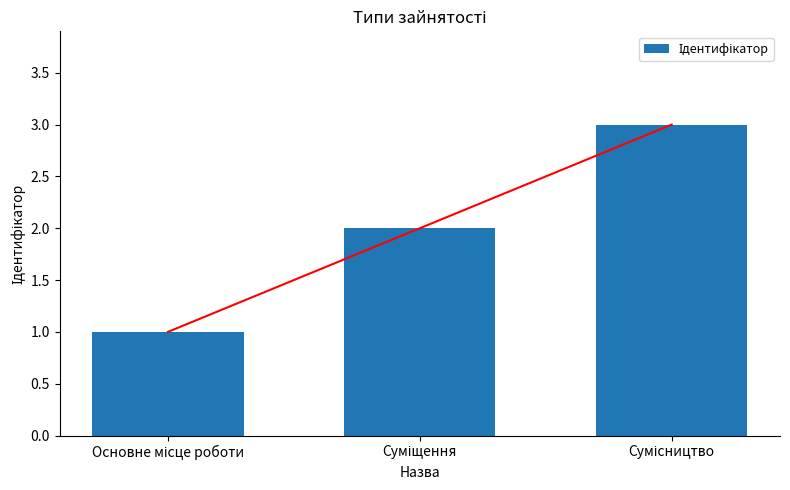

What is the label of the 3rd bar from the left?

Сумісництво